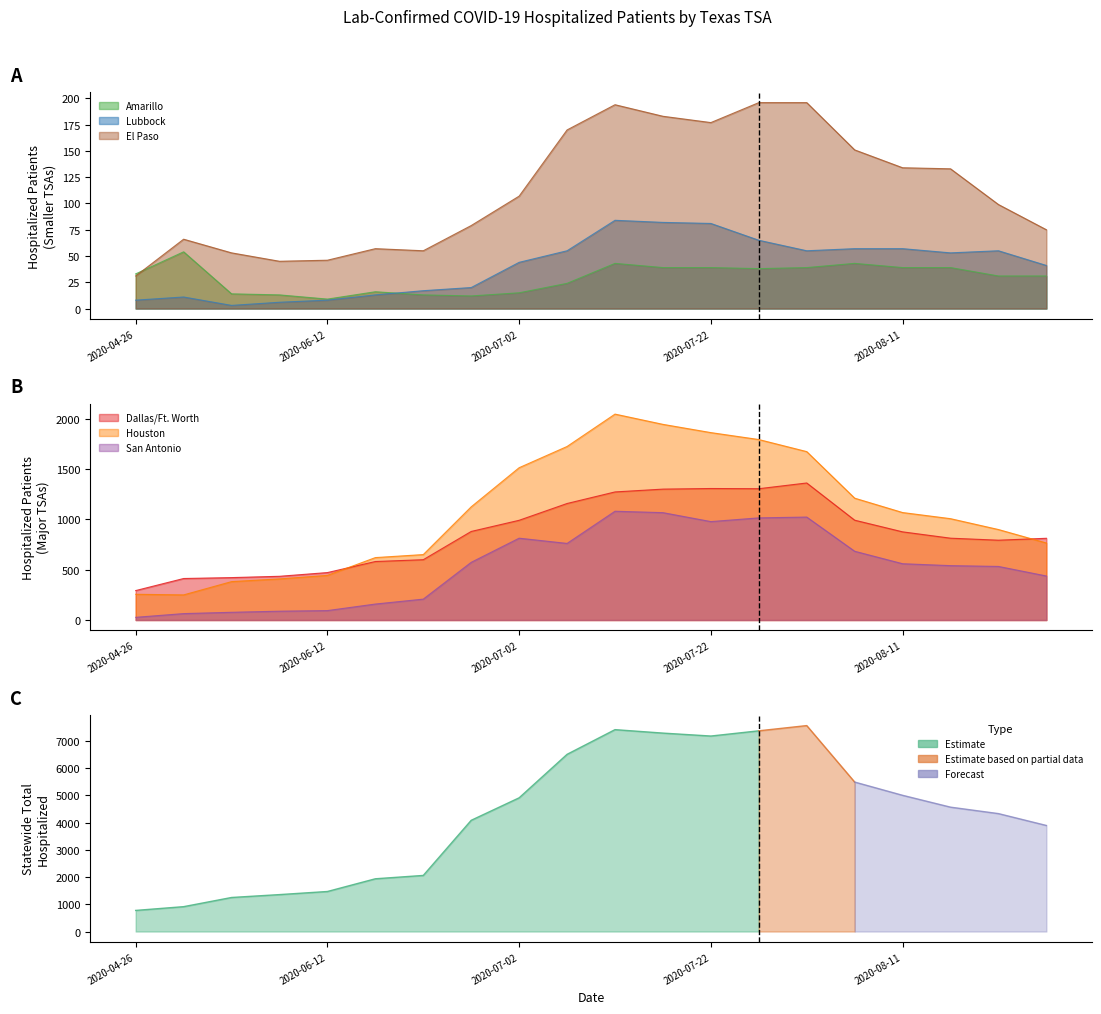

True or false: San Antonio has a value of 77 at 2020-06-09.

True